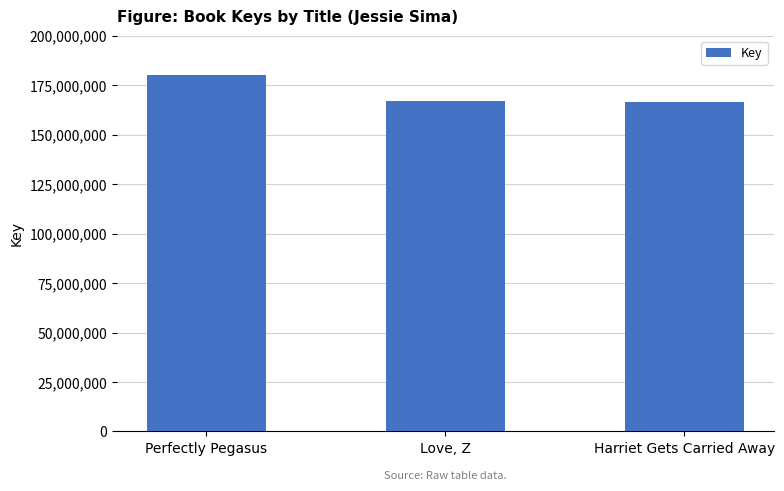

What is the change in value from Perfectly Pegasus to Love, Z?

-13014612